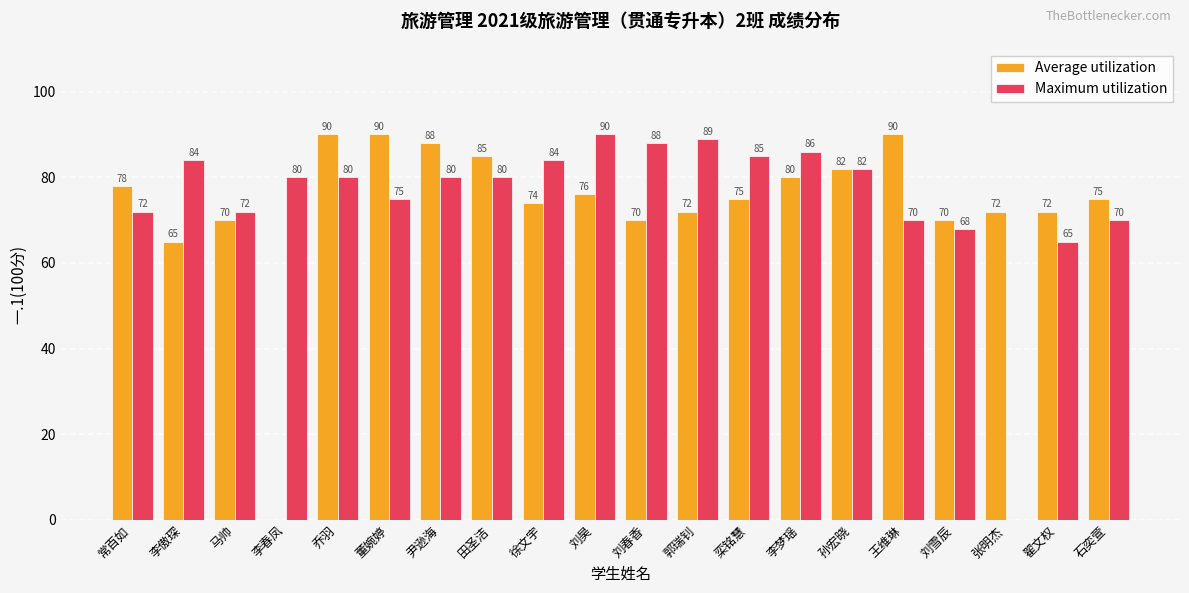

Between 李梦瑶 and 孙宏晓, which series saw the biggest shift?

Maximum utilization